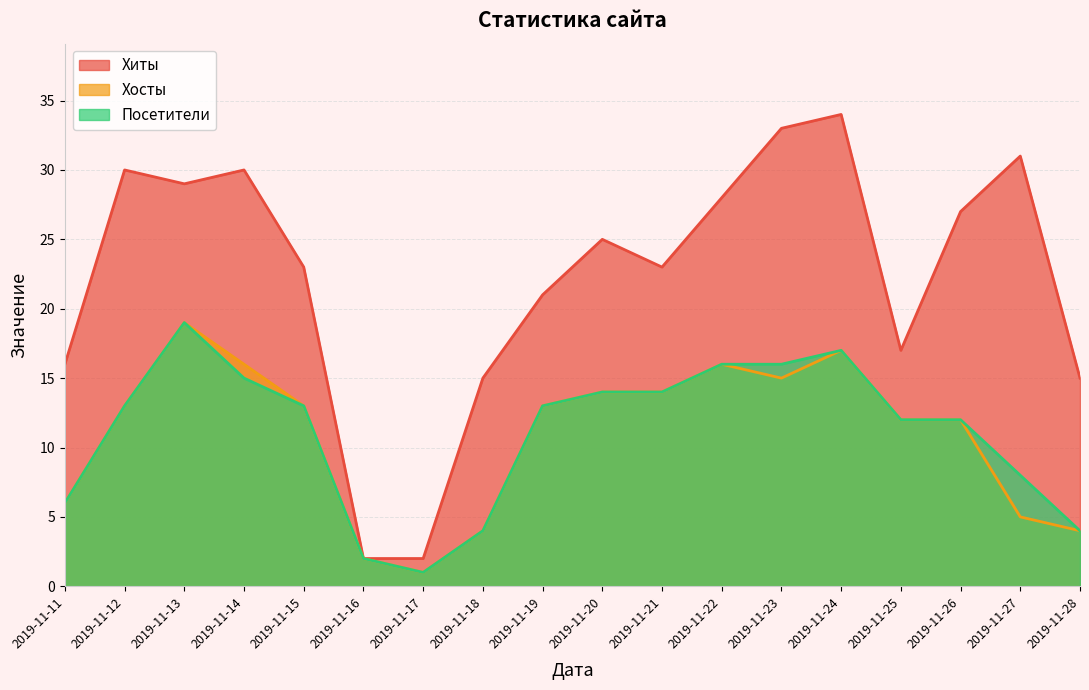

How many values in the Хиты series are below 25?

9